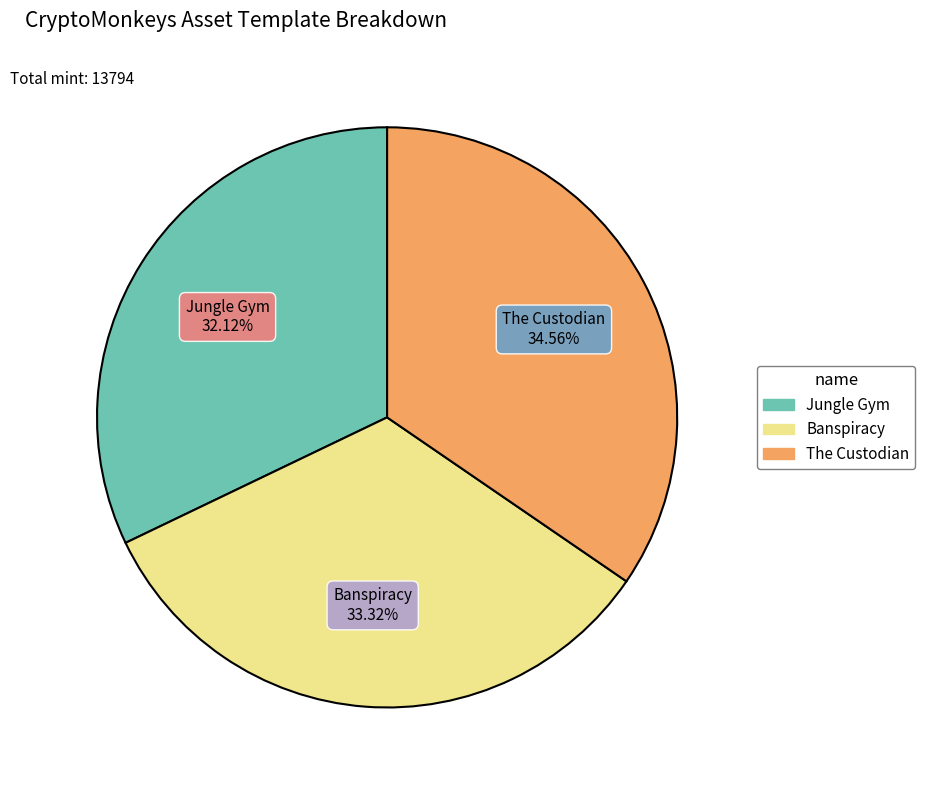

Does any single category account for the majority?

No